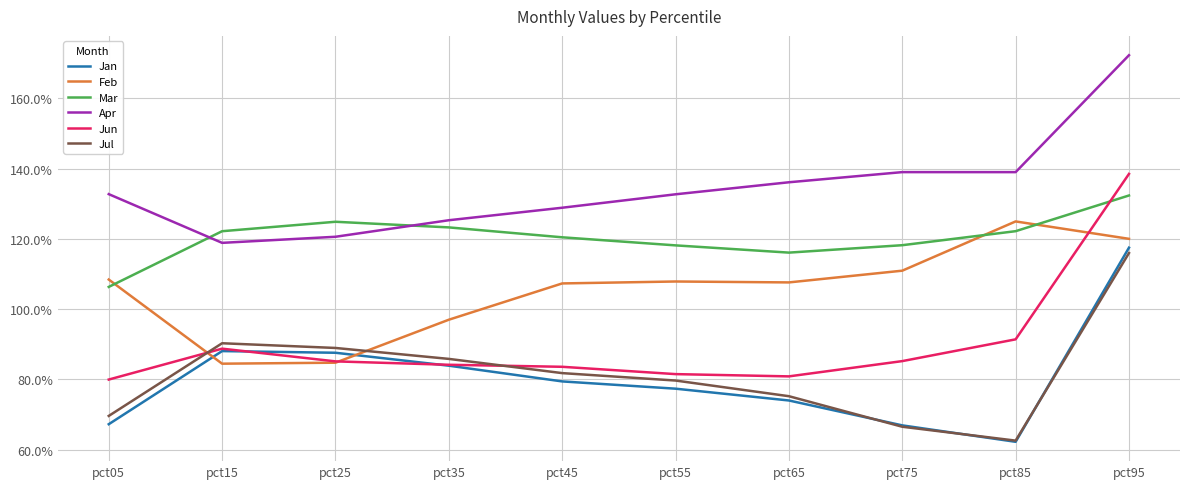

Which series has the widest spread of values?

Jun